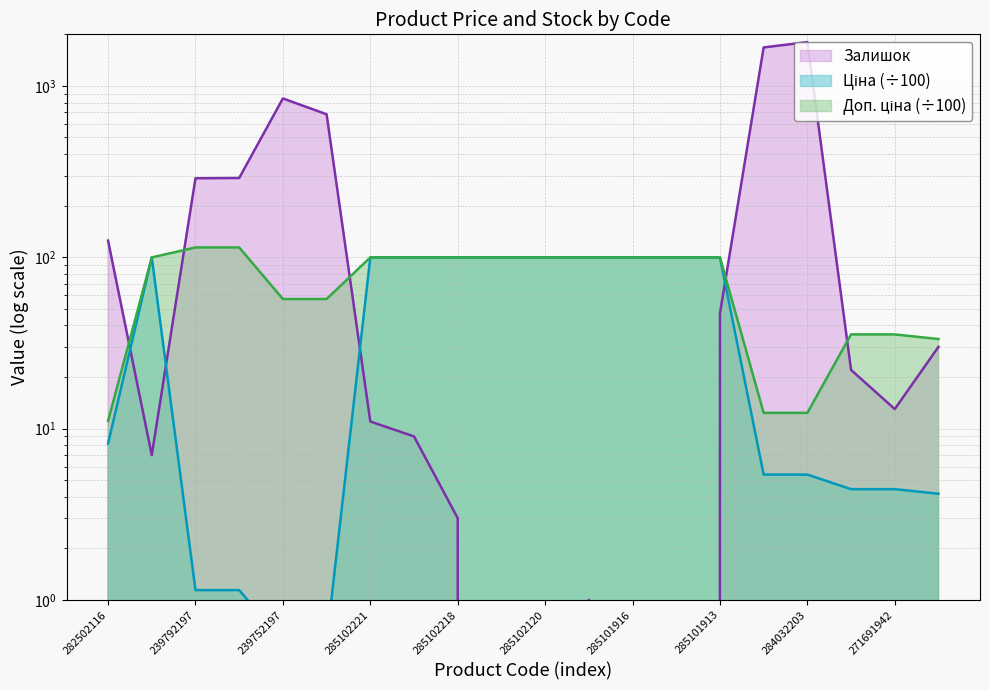

Which series has the widest spread of values?

Залишок